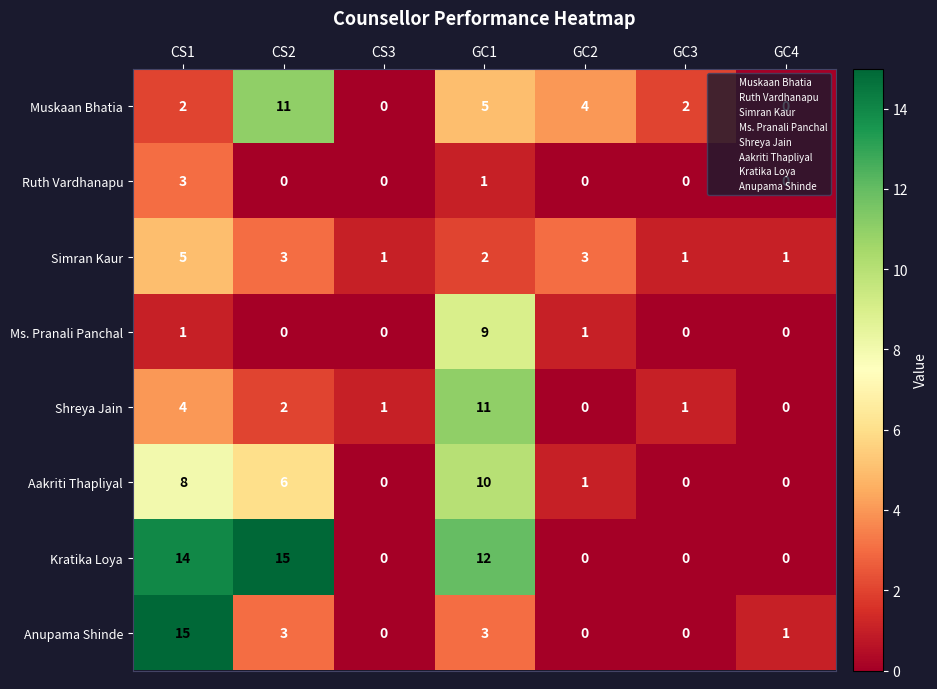

Where does the Simran Kaur series first go above 2?

CS1